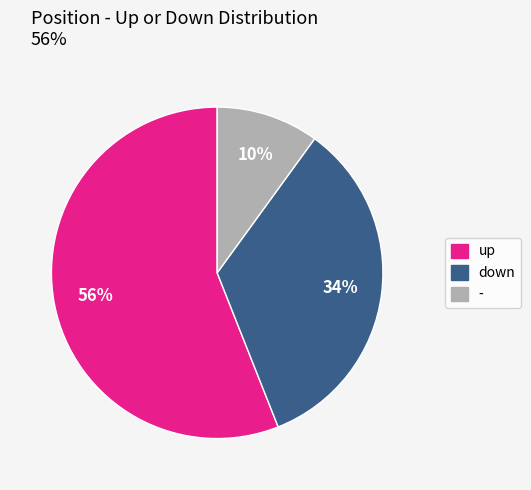

Is up the majority of the pie?

Yes